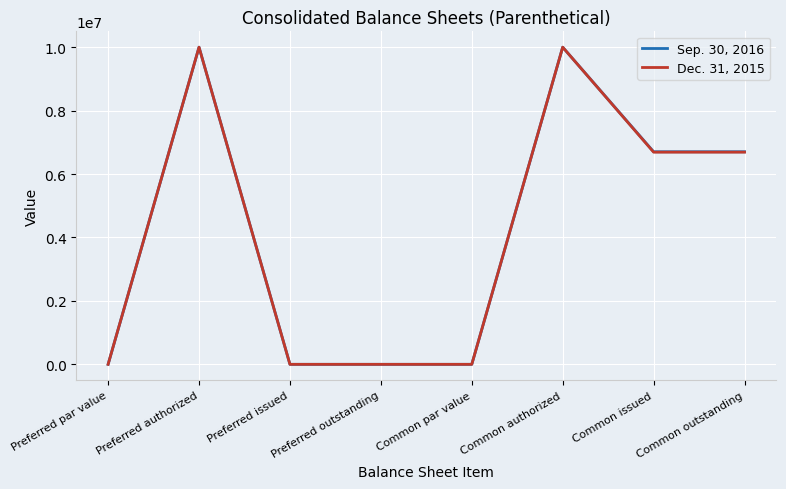

How many lines are shown in the chart?

2